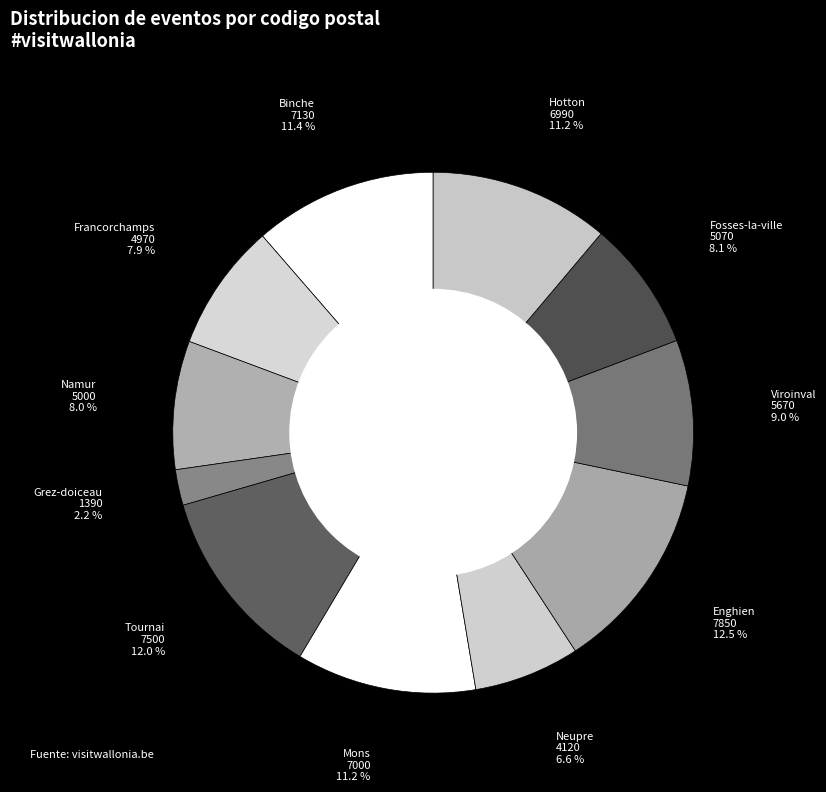

What is the smallest slice in the pie chart?

Grez-doiceau 1390